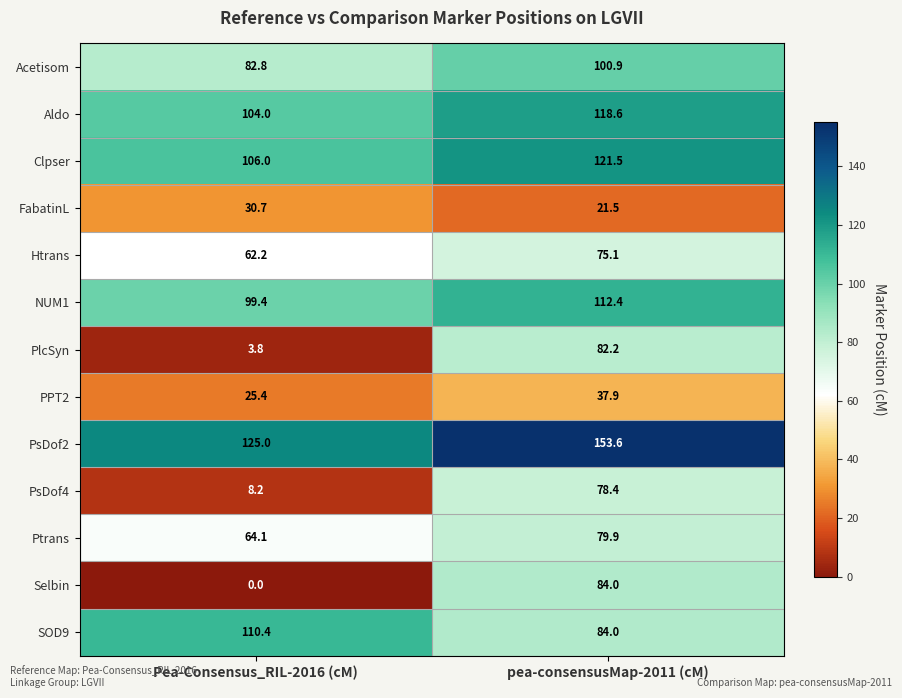

How many values in the Aldo series are below 118?

1